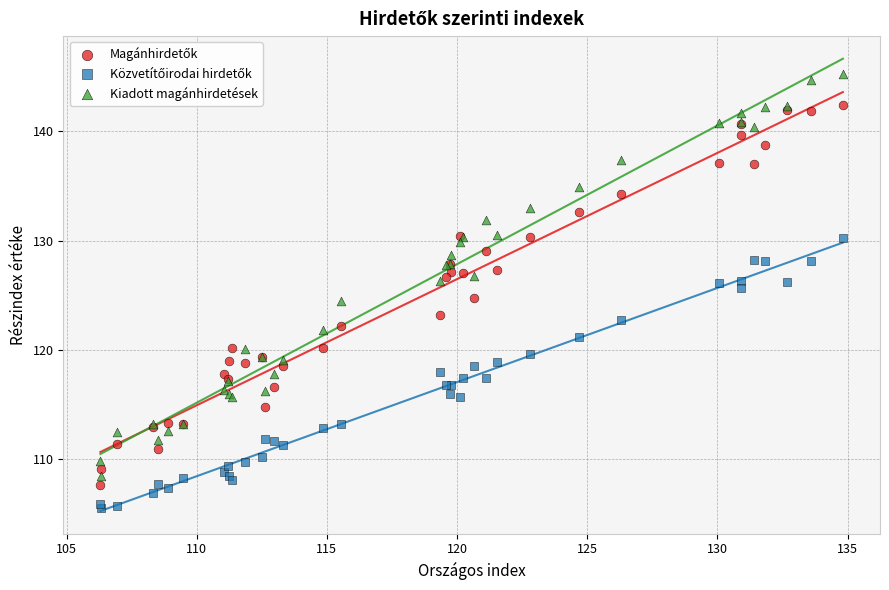

What is the X range (max minus min) for the scatter plot?

28.5